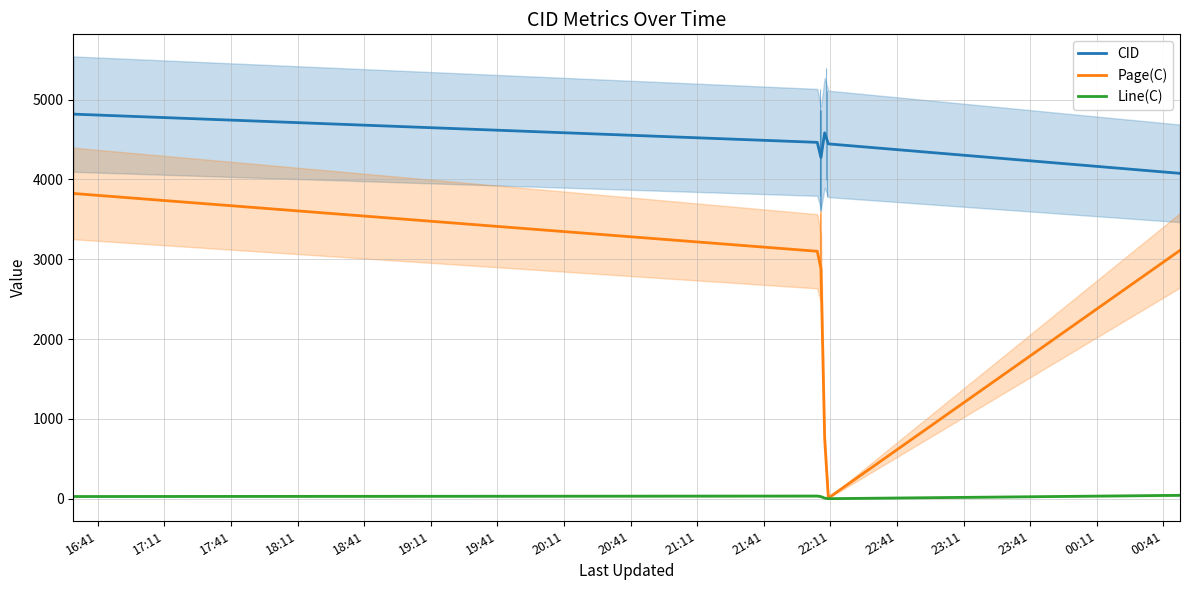

At which category is the sum across all series the highest?

2020-01-15 16:29:57